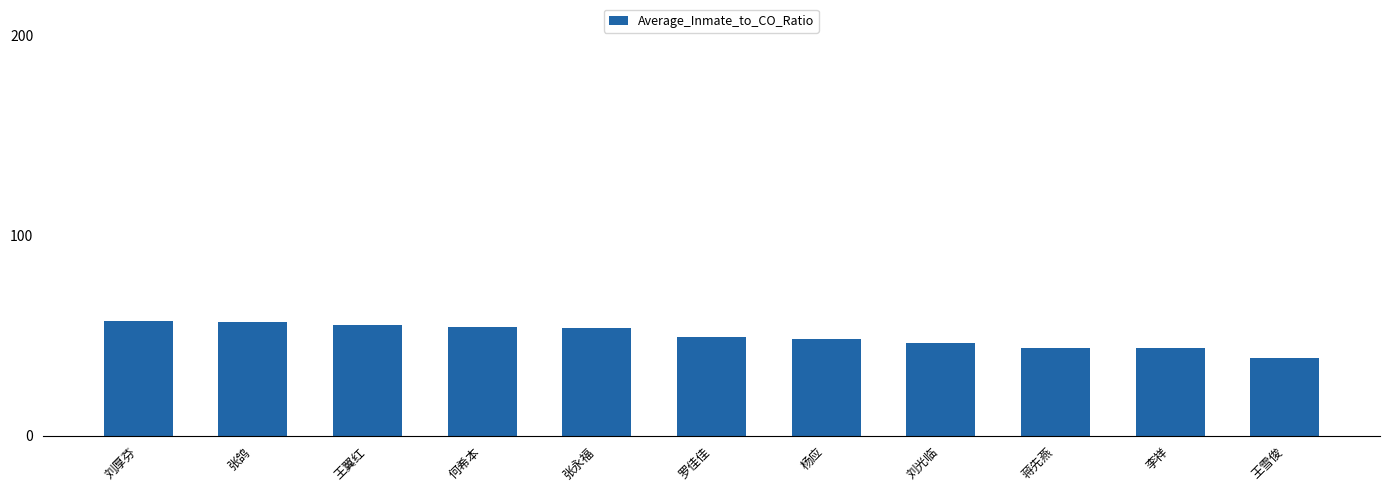

How many series are shown in this chart?

1